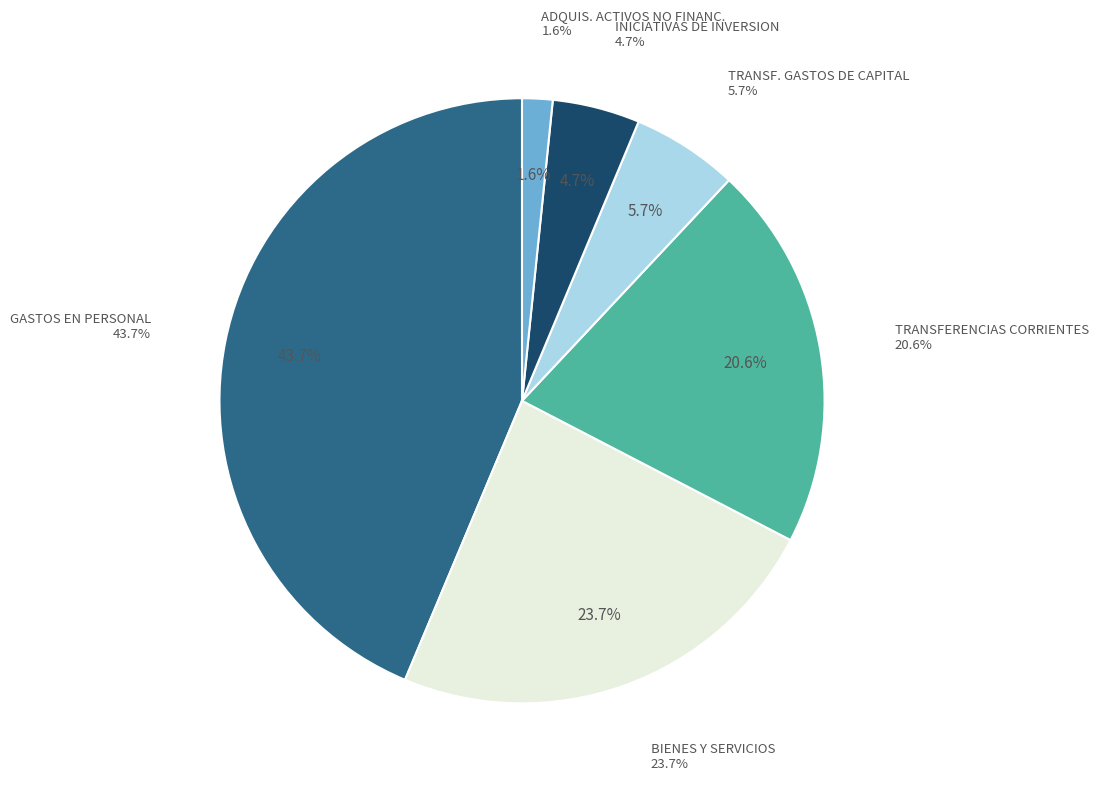

What percentage is NOT represented by TRANSFERENCIAS CORRIENTES?

79.4%